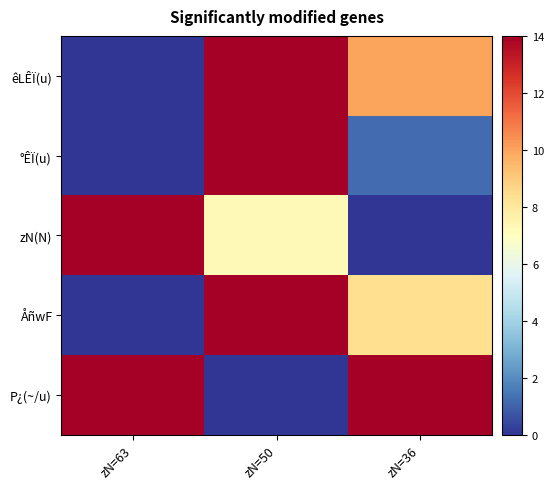

Reading left to right, extract all data points from this chart.

êLÊÏ(u): zN=63=0.0	zN=50=14.0	zN=36=10.0
°ÊÏ(u): zN=63=0.0	zN=50=14.0	zN=36=1.2
zN(N): zN=63=14.0	zN=50=7.3	zN=36=0.0
ÅñwF: zN=63=0.0	zN=50=14.0	zN=36=8.4
P¿(~/u): zN=63=14.0	zN=50=0.0	zN=36=14.0